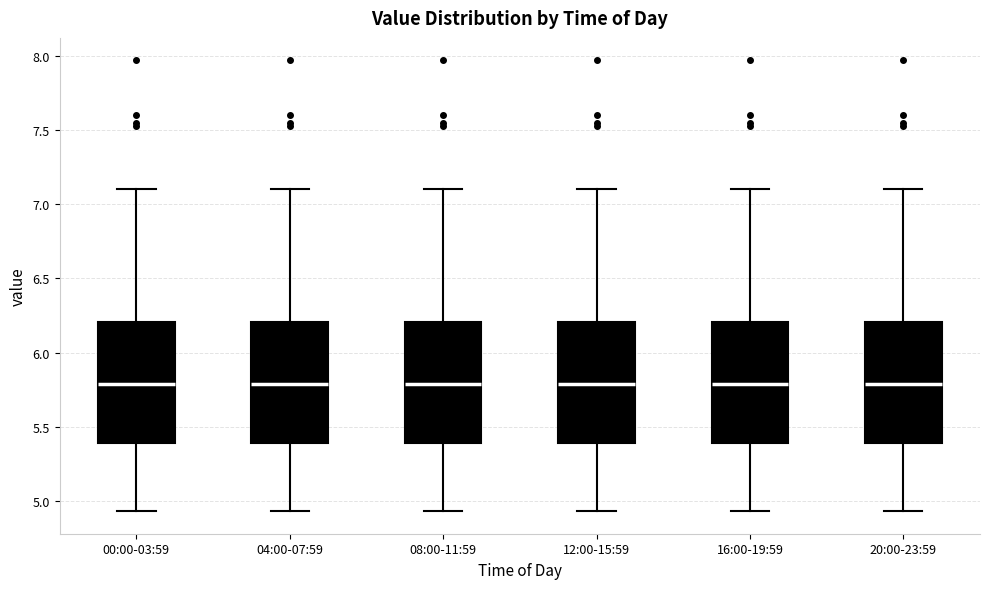

Reading left to right, read every box against the y-axis: the position of its median line, the range the box covers, and the ends of its whiskers. The values are not printed on the chart, so give them approximately, as read against the axis.

00:00-03:59: median 5.80, box 5.40 to 6.20, whiskers 4.95 to 7.10
04:00-07:59: median 5.80, box 5.40 to 6.20, whiskers 4.95 to 7.10
08:00-11:59: median 5.80, box 5.40 to 6.20, whiskers 4.95 to 7.10
12:00-15:59: median 5.80, box 5.40 to 6.20, whiskers 4.95 to 7.10
16:00-19:59: median 5.80, box 5.40 to 6.20, whiskers 4.95 to 7.10
20:00-23:59: median 5.80, box 5.40 to 6.20, whiskers 4.95 to 7.10